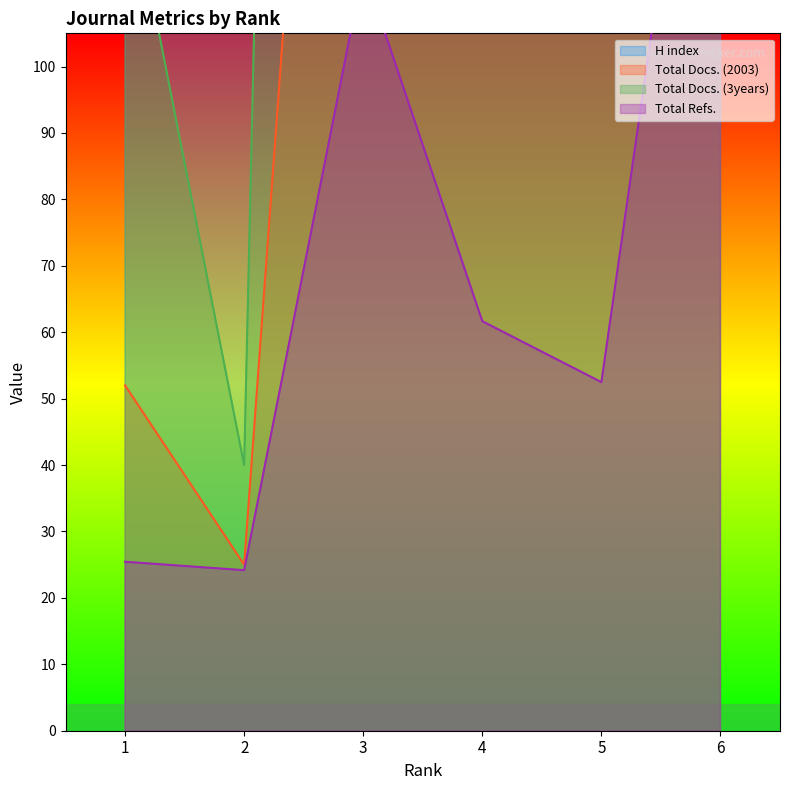

What is the difference between the second highest and second lowest values in the H index series?

68.0